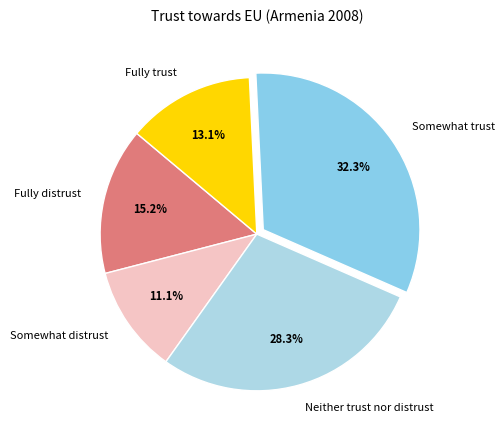

Approximately how many times larger is the value at Fully trust compared to Somewhat distrust?

1.2